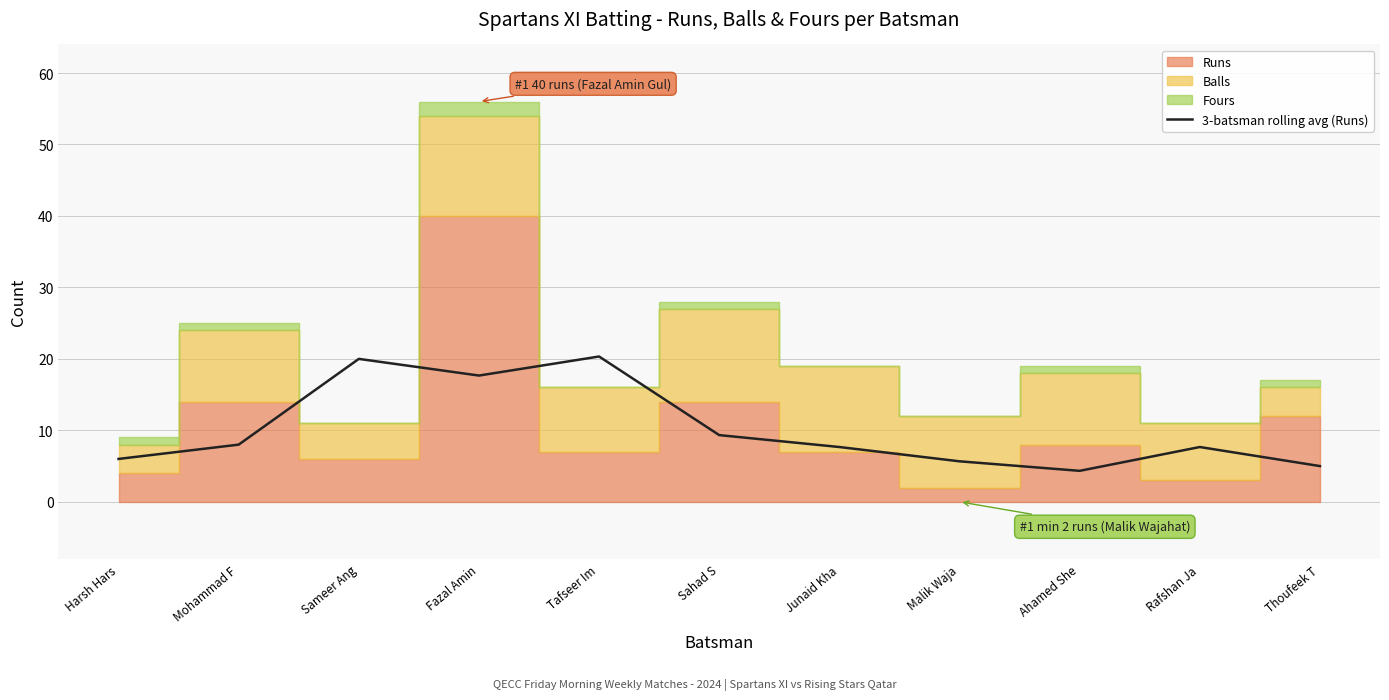

The value of 3-batsman rolling avg (Runs) at Thoufeek T is 5.0. True or false?

True